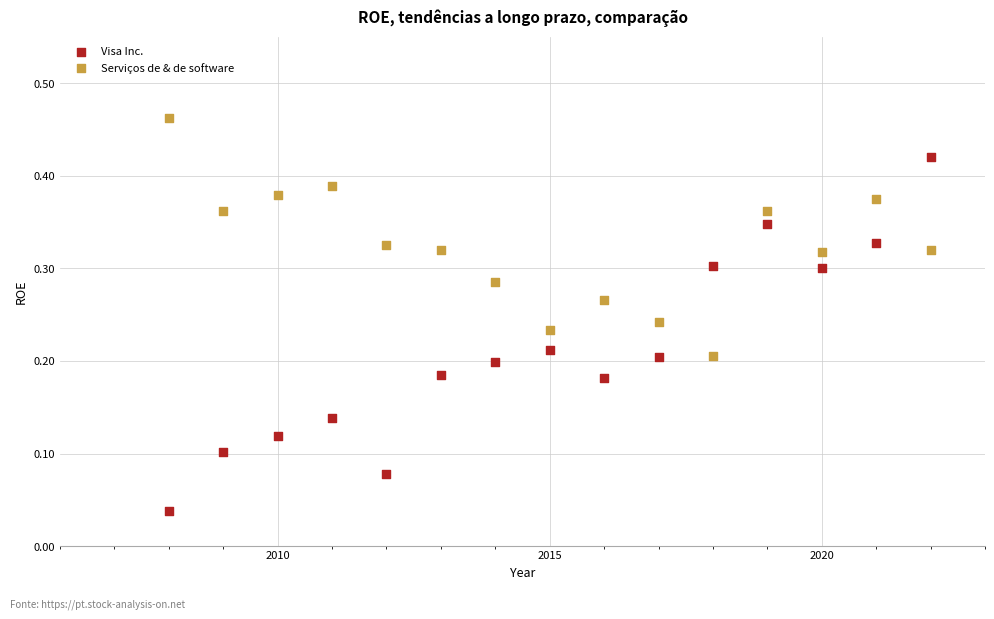

What is the X range (max minus min) for the scatter plot?

14.0